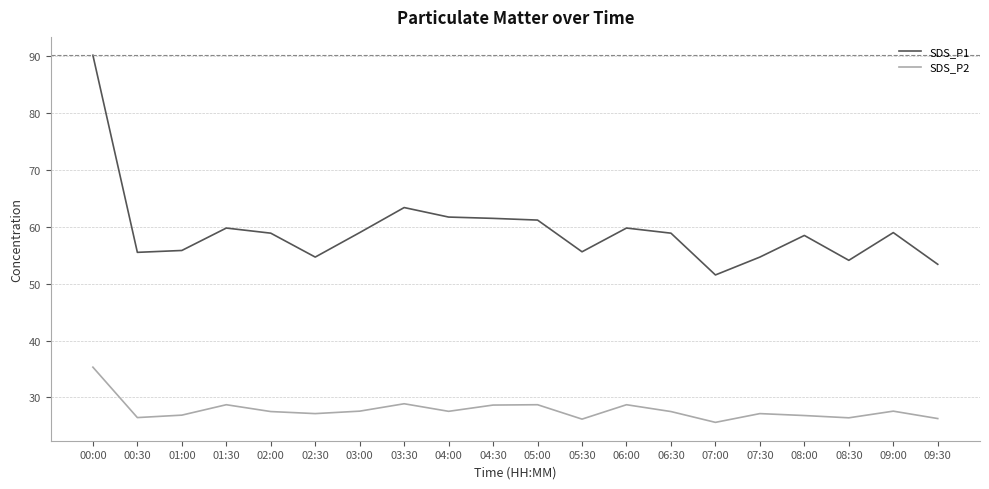

What is the spread (max minus min) of values at 07:30?

27.5